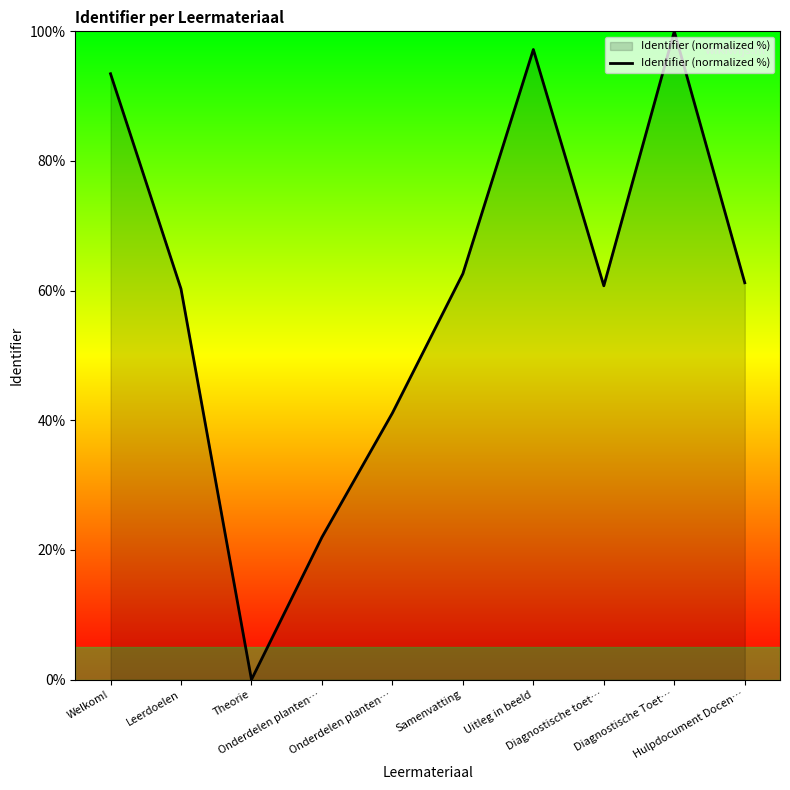

Does the chart display data point markers on the line(s)?

No